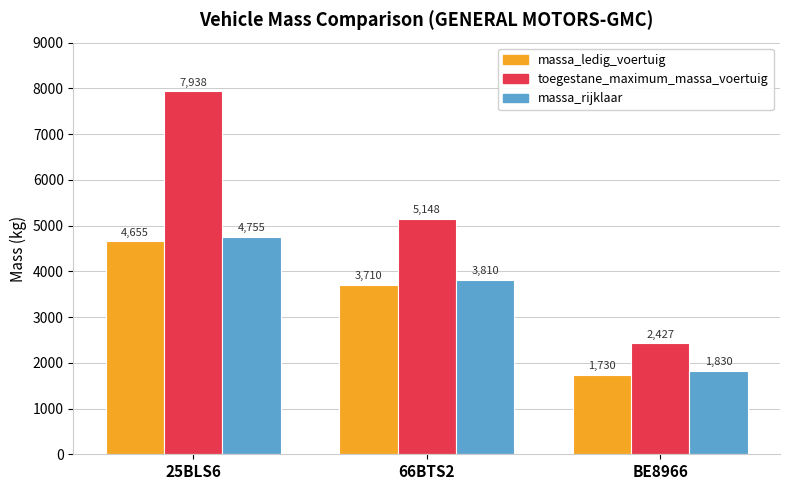

Which series has the largest total across all categories?

toegestane_maximum_massa_voertuig